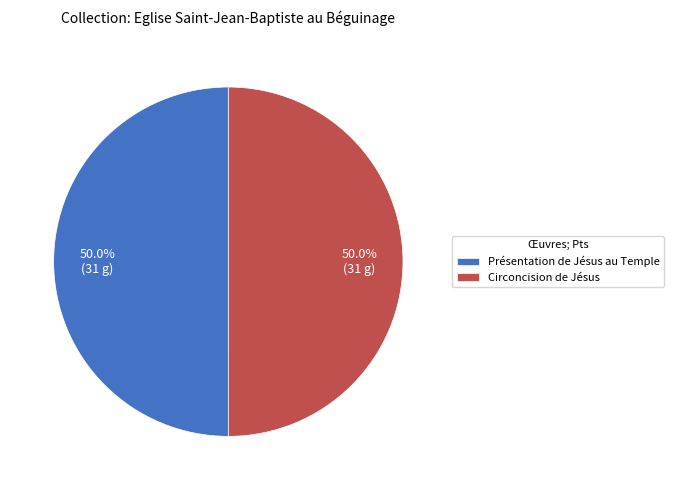

To the nearest percent, what percentage of the pie is Circoncision de Jésus?

50%